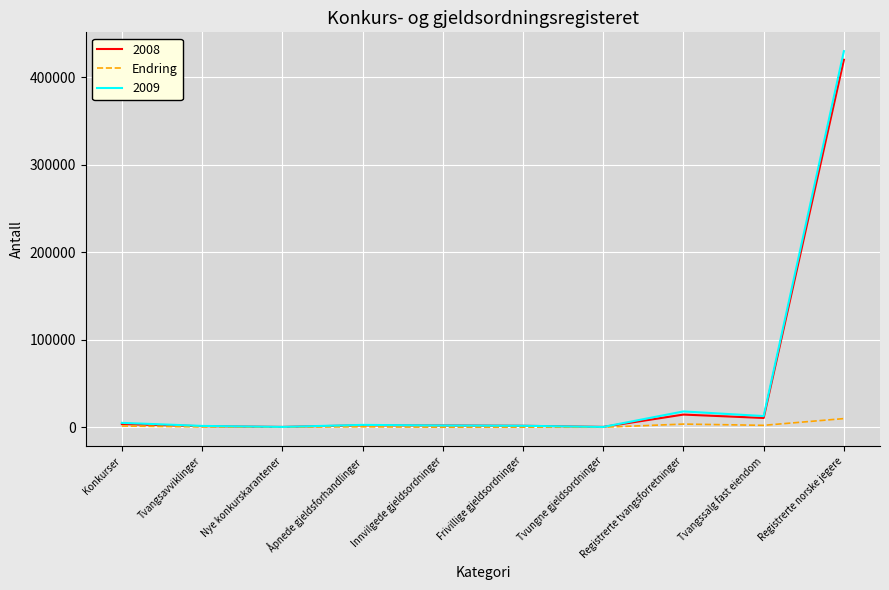

The 2008 series shows 14467 at Registrerte tvangsforretninger. True or false?

True